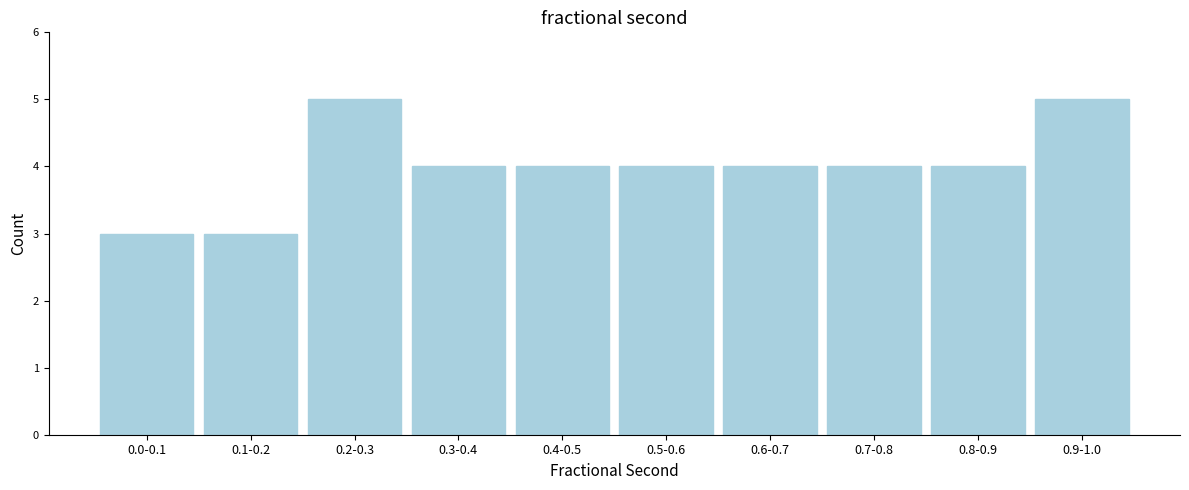

Reading left to right, transcribe all the data shown in this chart.

3	3	5	4	4	4	4	4	4	5